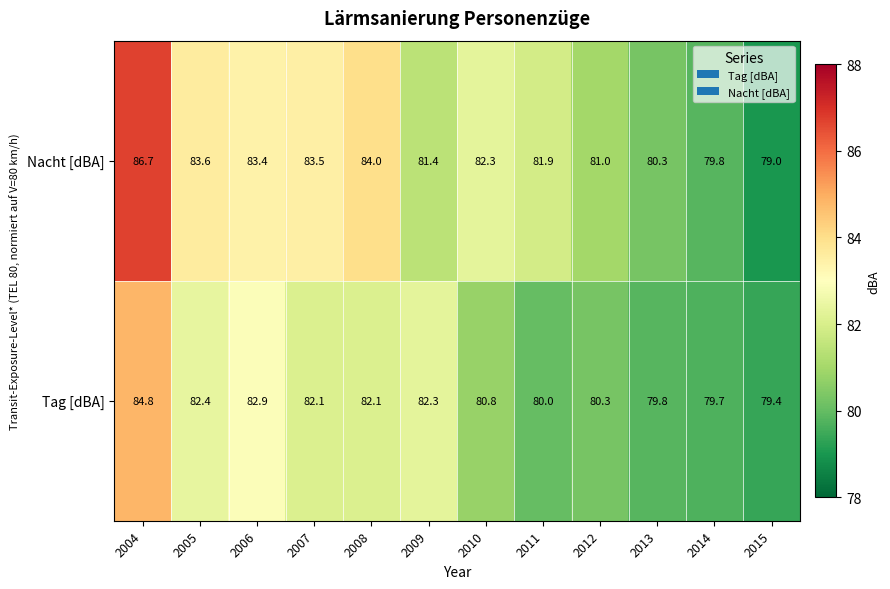

Which label corresponds to the smallest value in the chart?

2015